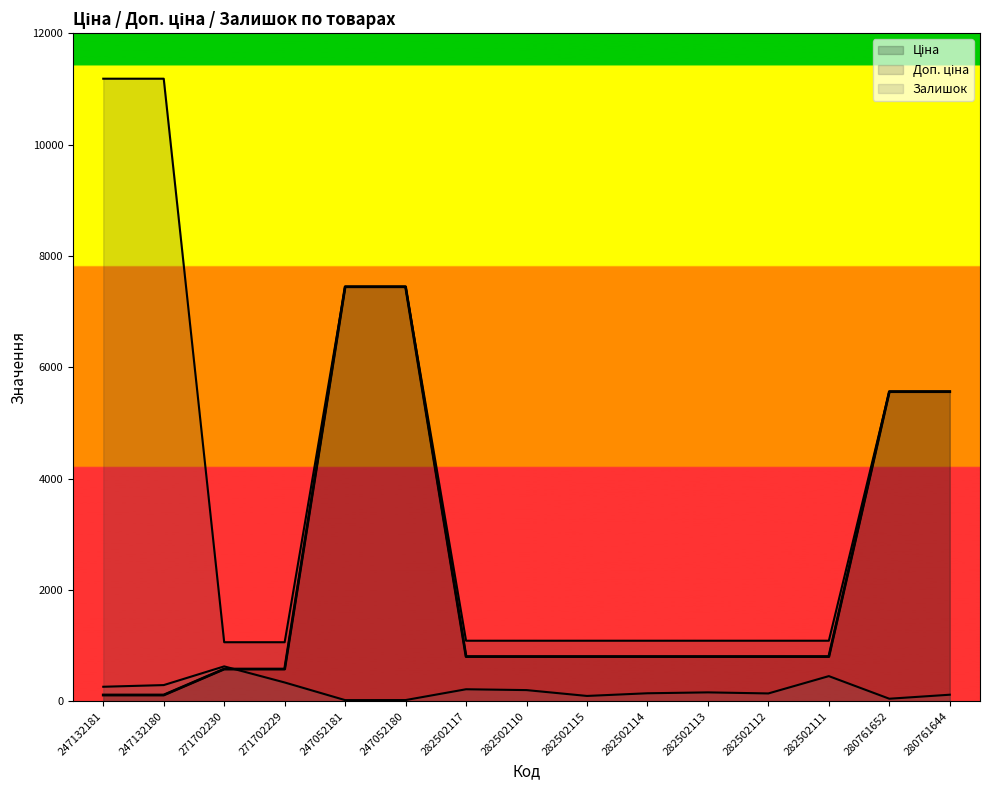

What is the label of the 3rd point from the left?

271702230